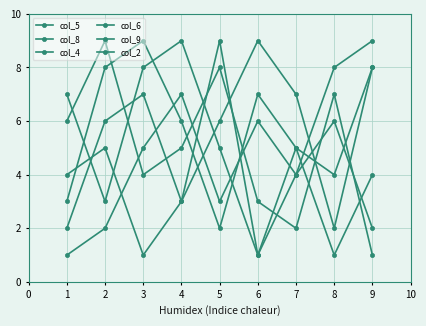

What is the value of the col_5 point at the 9th from the left?

2